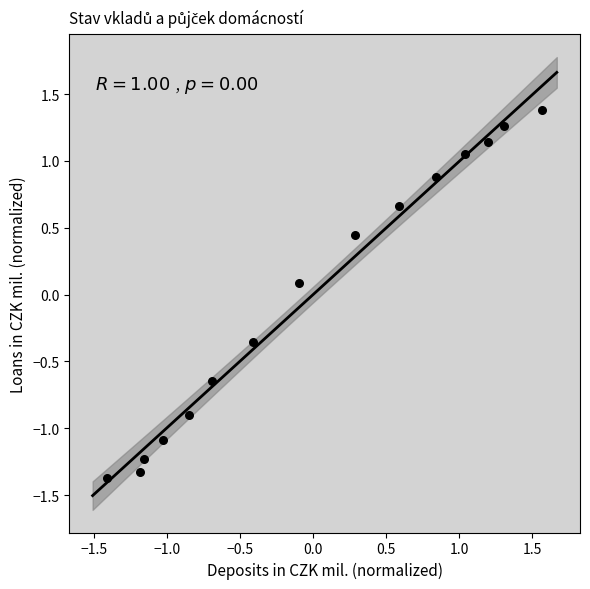

What is the range of Y values (max minus min)?

2.7